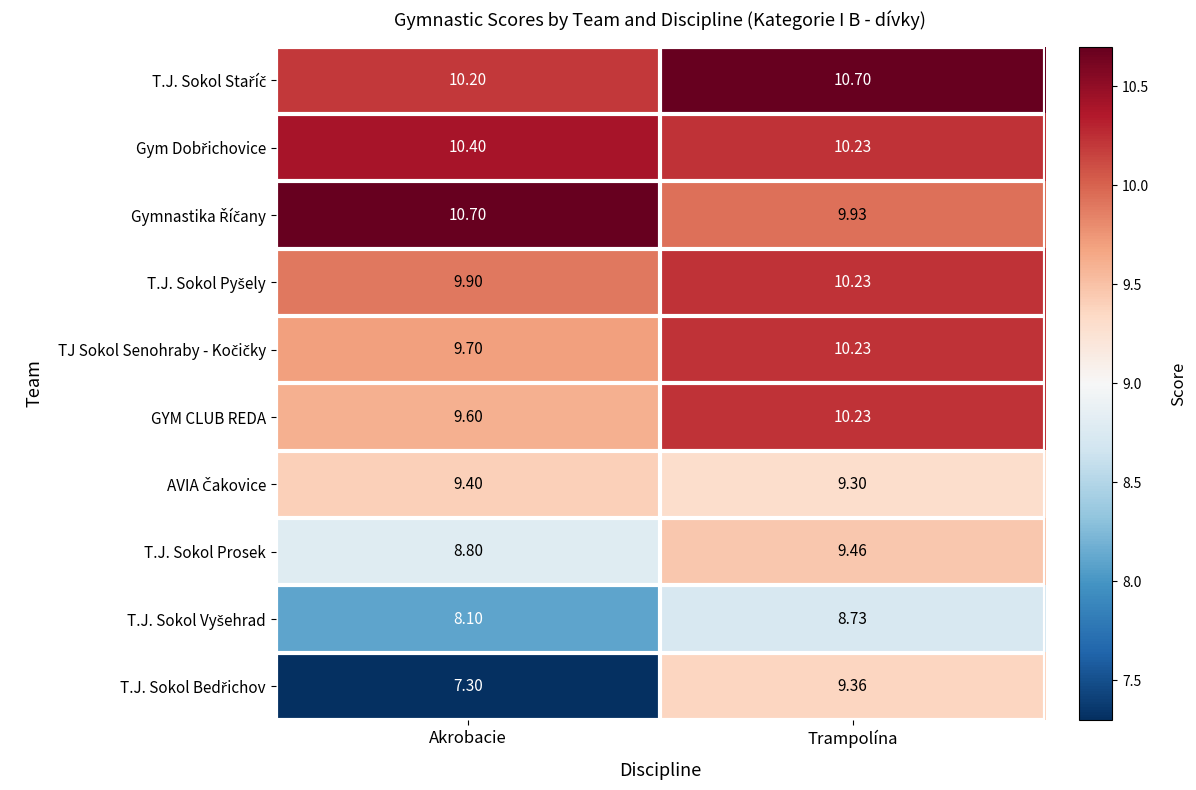

What is the greatest value displayed?

10.7